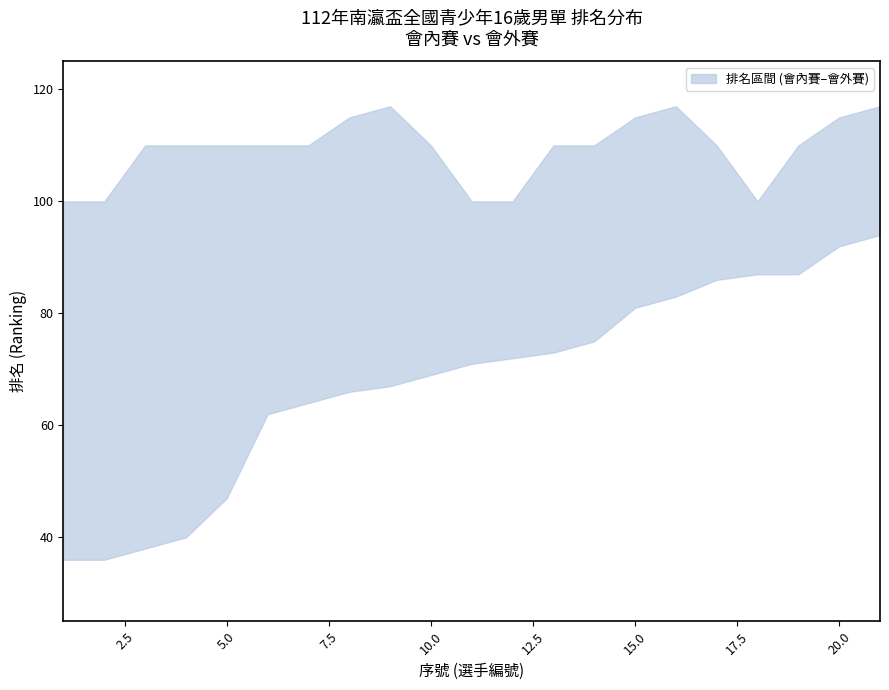

Reading left to right, extract all data points from this chart.

upper: 1=36	2=36	3=38	4=40	5=47	6=62	7=64	8=66	9=67	10=69	11=71	12=72	13=73	14=75	15=81	16=83	17=86	18=87	19=87	20=92	21=94
lower: 1=100	2=100	3=110	4=110	5=110	6=110	7=110	8=115	9=117	10=110	11=100	12=100	13=110	14=110	15=115	16=117	17=110	18=100	19=110	20=115	21=117